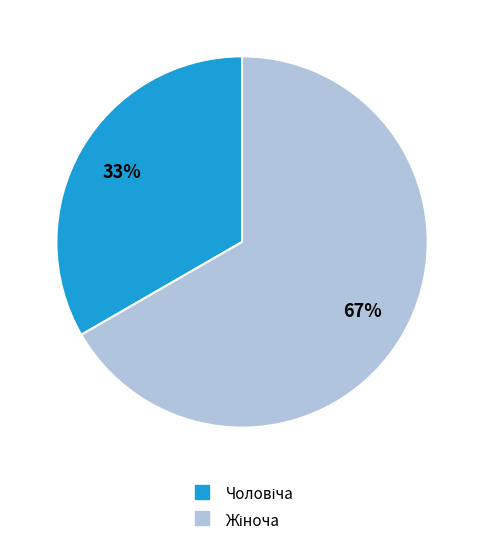

How many slices are in this pie chart?

2